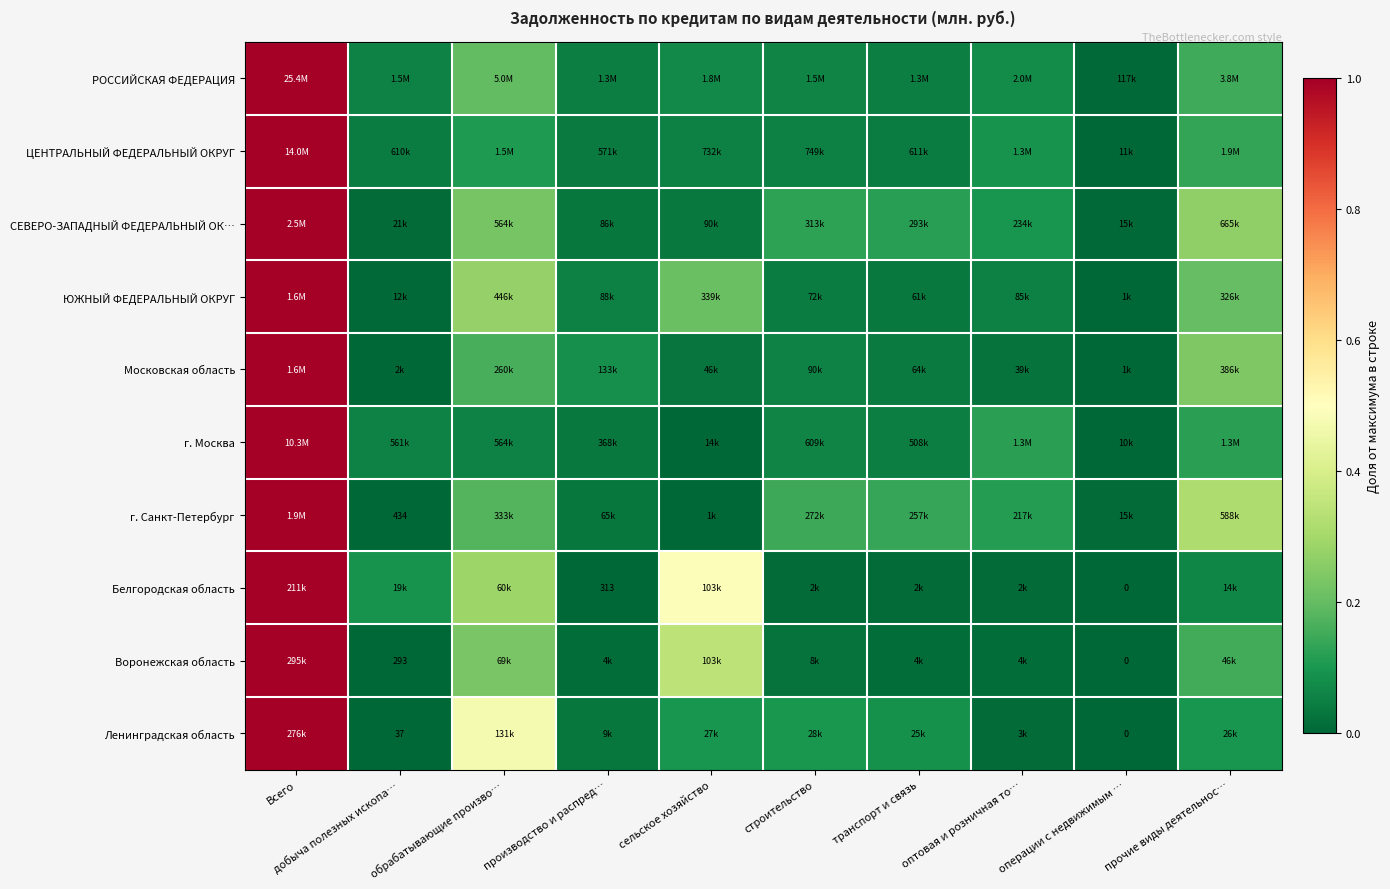

The СЕВЕРО-ЗАПАДНЫЙ ФЕДЕРАЛЬНЫЙ ОК… series shows 0.0 at производство и распред…. True or false?

True